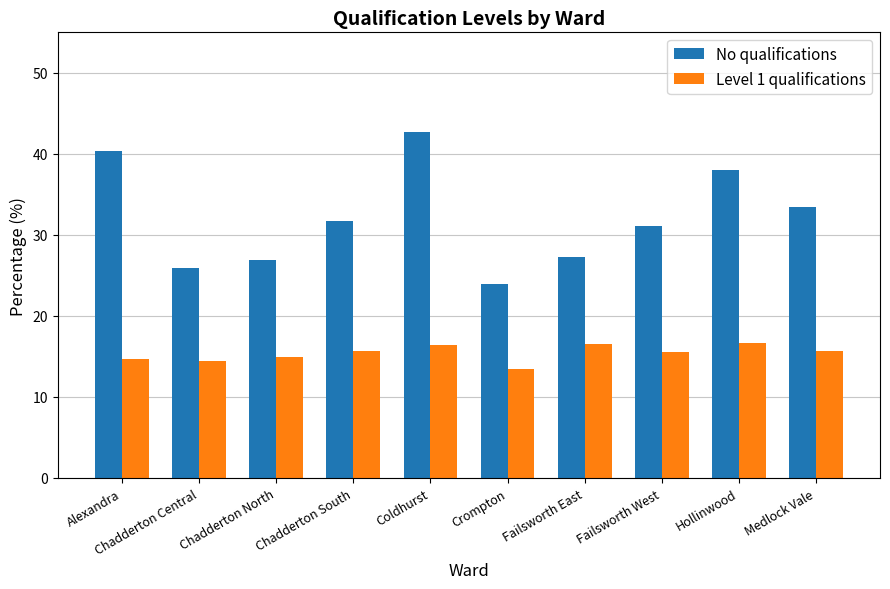

At which category is the sum across all series the highest?

Coldhurst